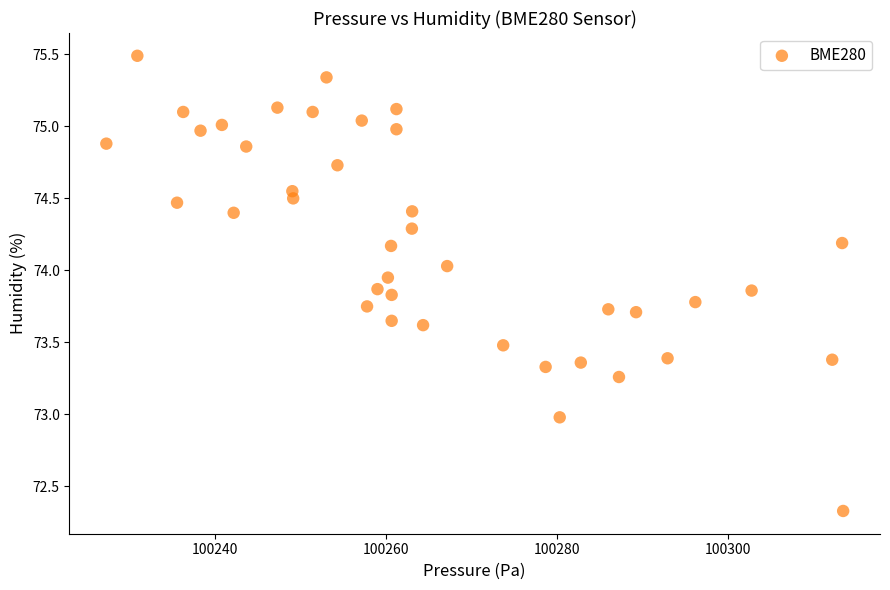

What is the range of Y values (max minus min)?

3.2